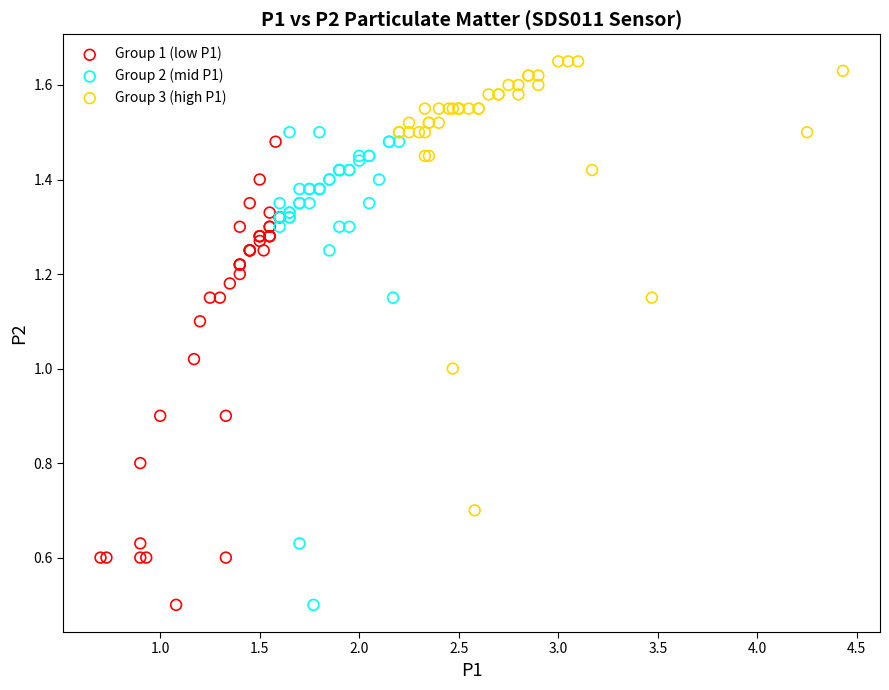

Which series reaches the maximum Y coordinate?

Group 3 (high P1)